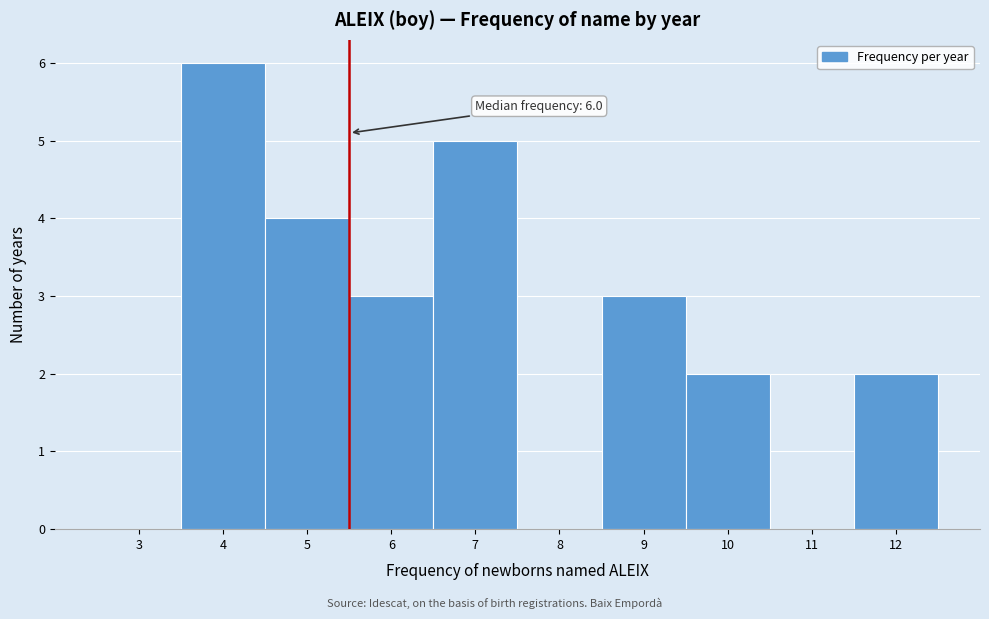

Reading left to right, extract all data points from this chart.

3=0	4=6	5=4	6=3	7=5	8=0	9=3	10=2	11=0	12=2